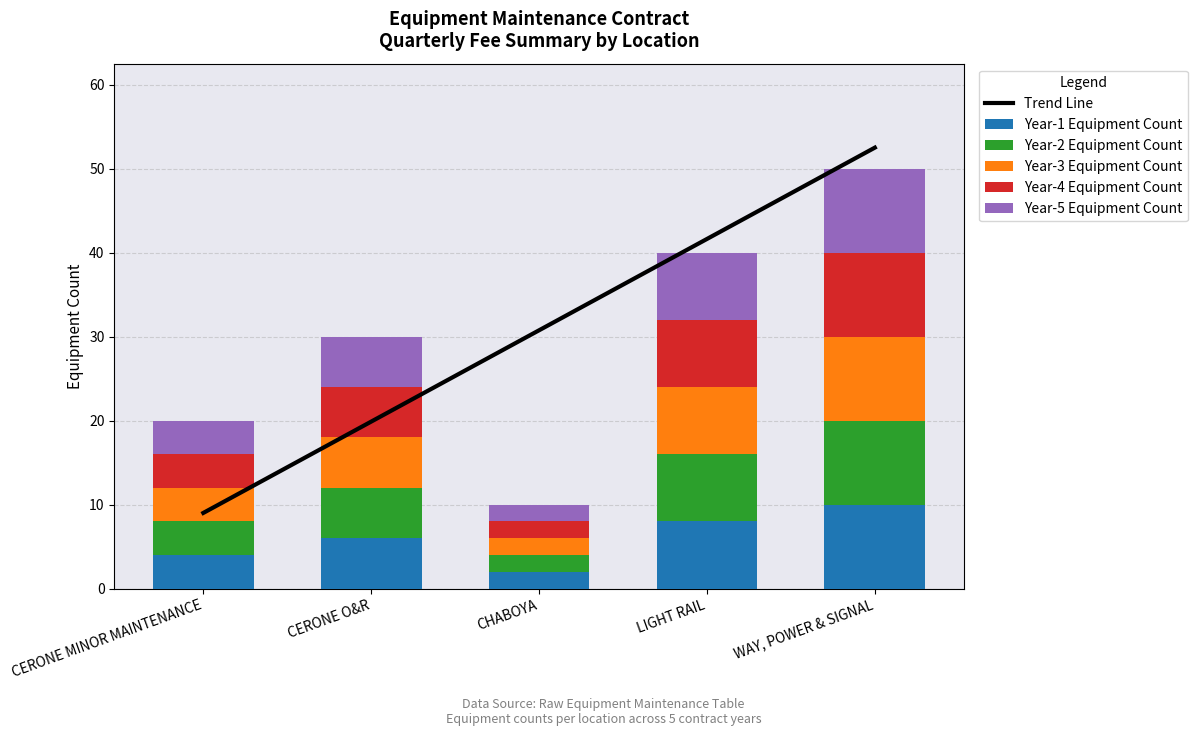

The value of Year-1 Equipment Count at LIGHT RAIL is 8. True or false?

True